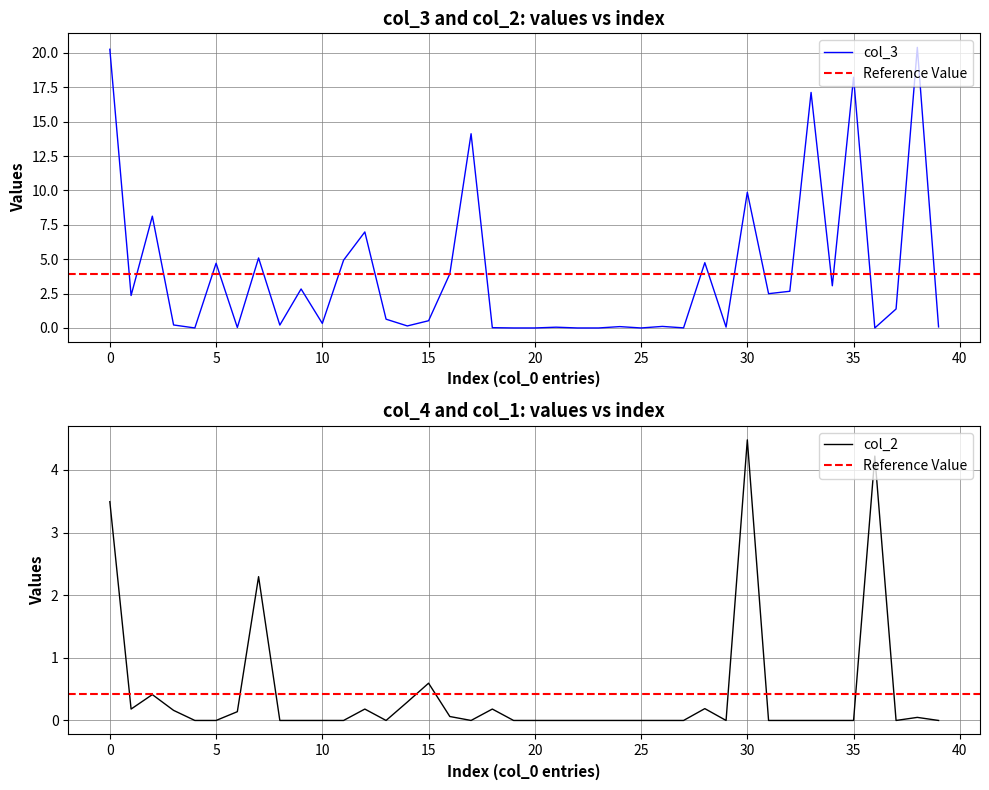

True or false: col_3 has a value of 0.0 at 25.

True